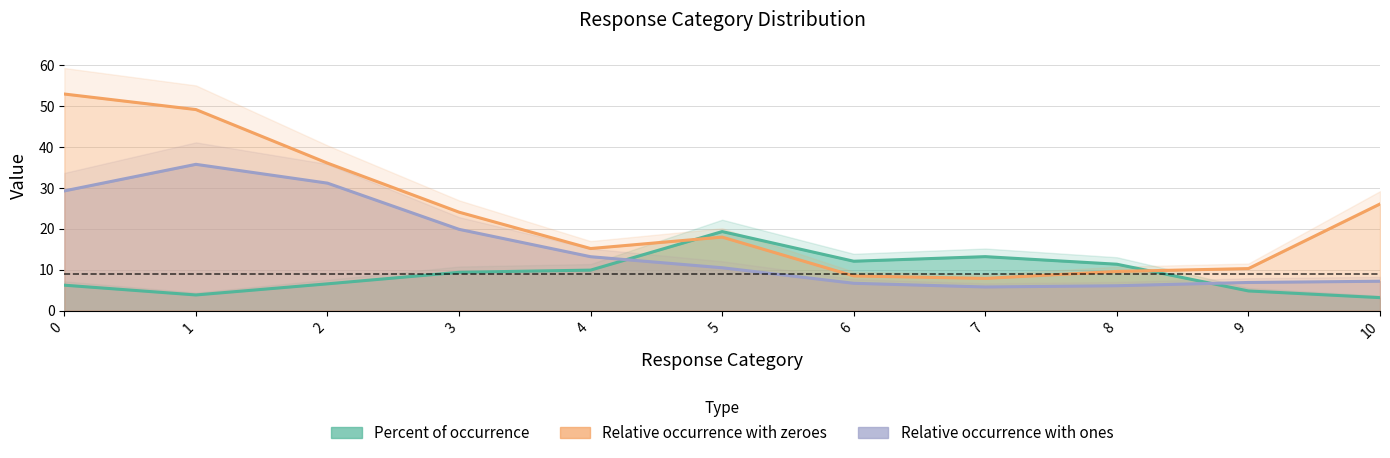

Between which two adjacent categories do Relative occurrence with ones and Absolute number of occurences first intersect?

4 and 5